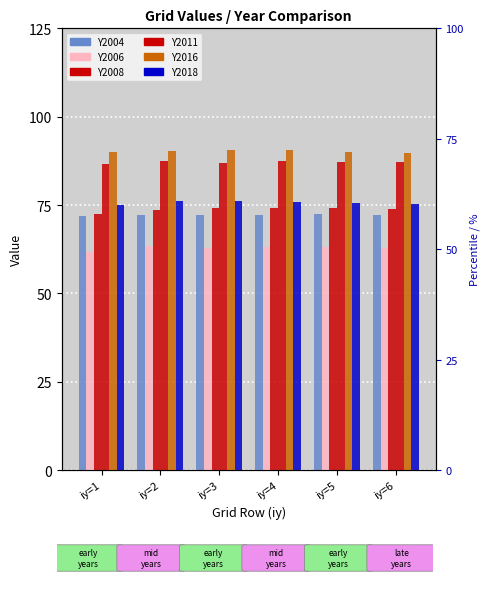

Which series has the largest total across all categories?

Y2016